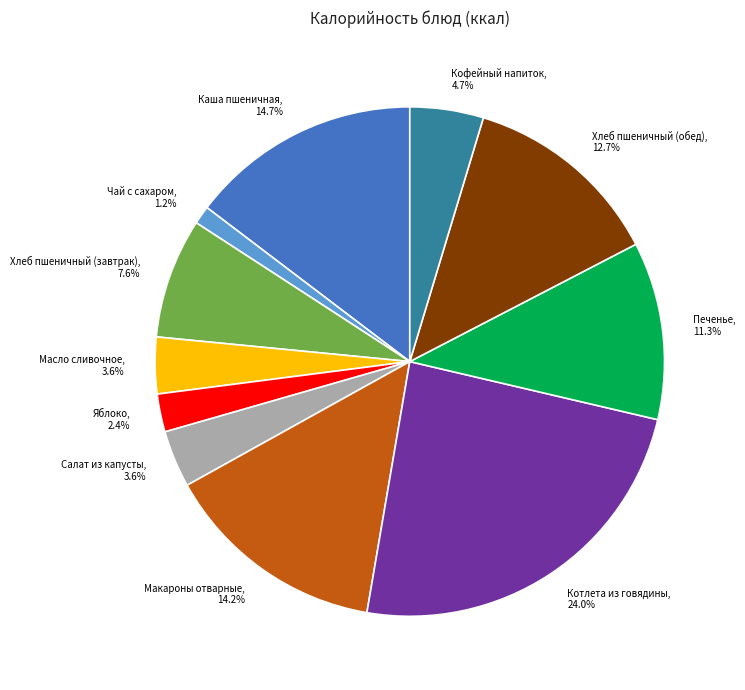

Approximately how many times larger is the value at Кофейный напиток compared to Салат из капусты?

1.3